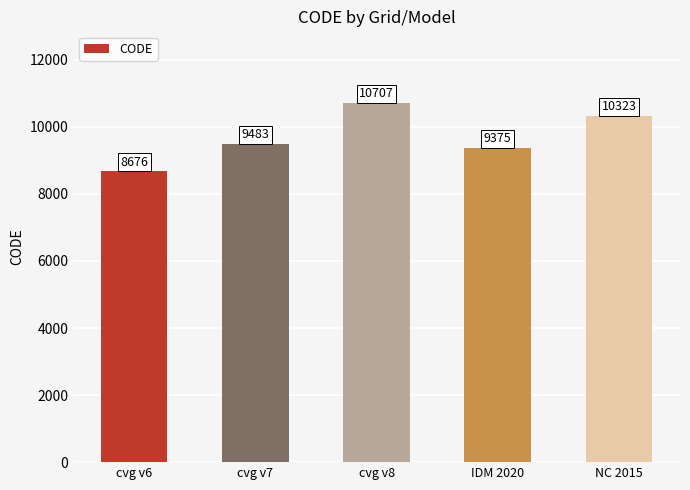

Is it true that the value at cvg v8 is 10707?

True